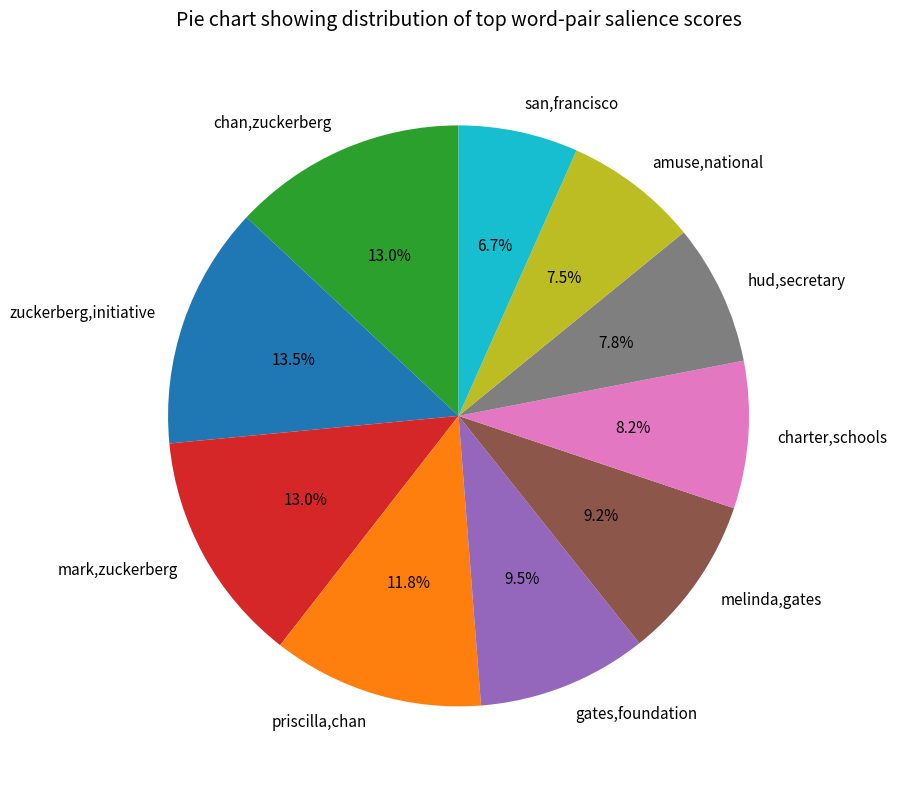

To the nearest percent, what is the difference between the mark,zuckerberg and amuse,national slice percentages?

5%